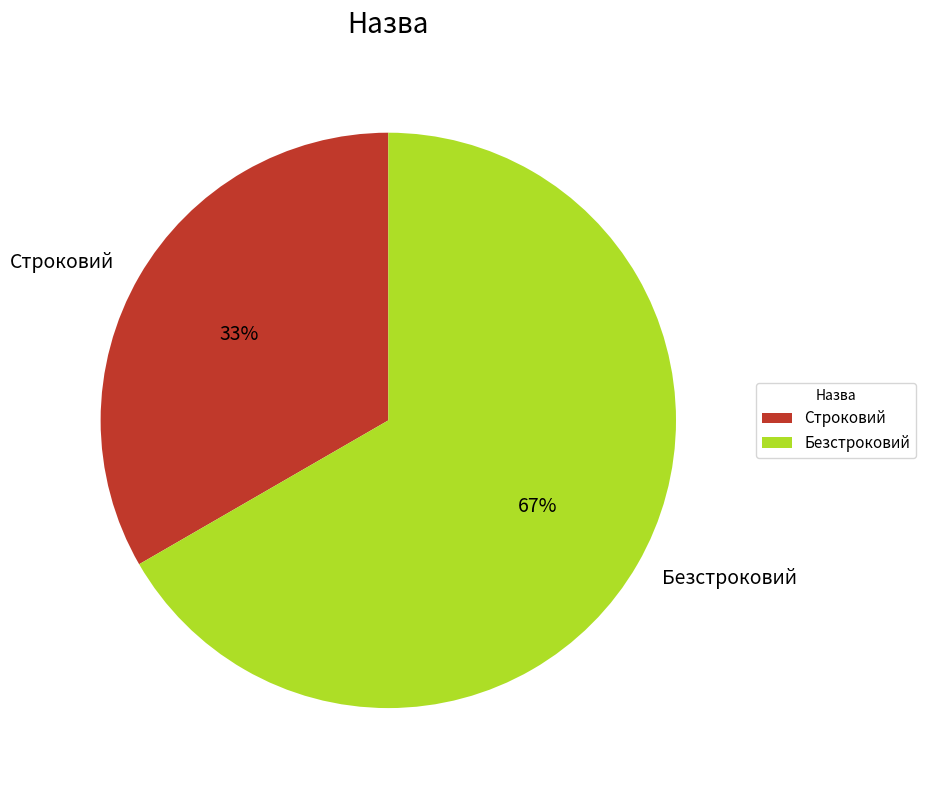

Which category has the smallest portion of the pie?

Строковий